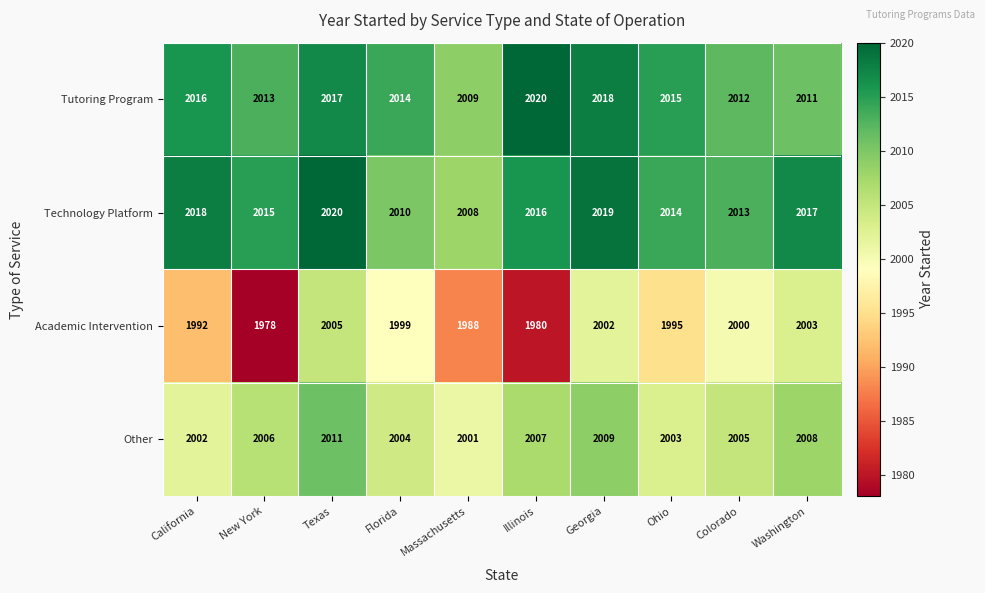

Count the number of data series in this chart.

4